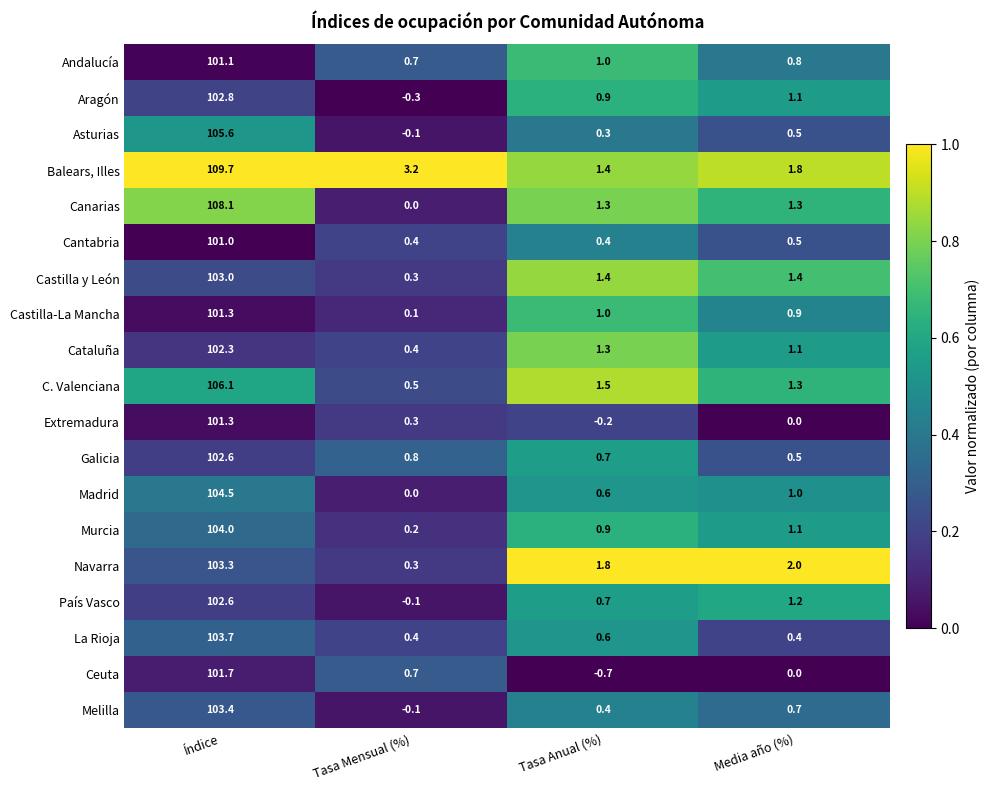

The value of La Rioja at Tasa Anual (%) is 0.6. True or false?

True